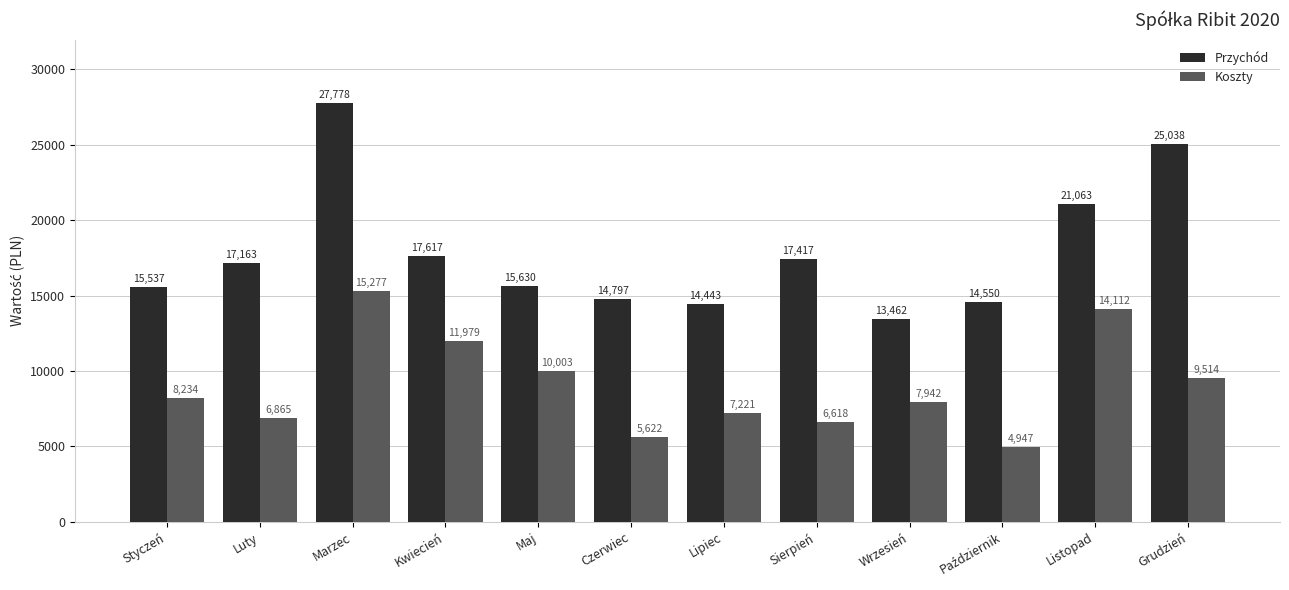

Does the chart contain any negative values?

No